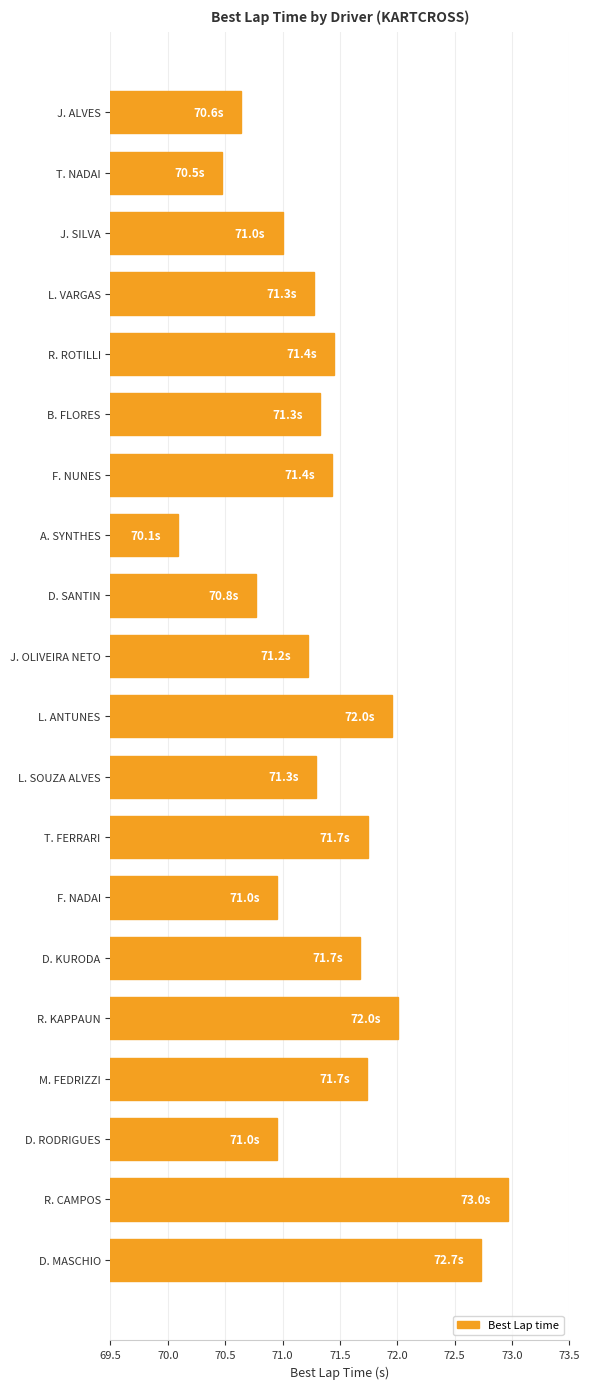

What is the difference between the second highest and minimum values?

2.6